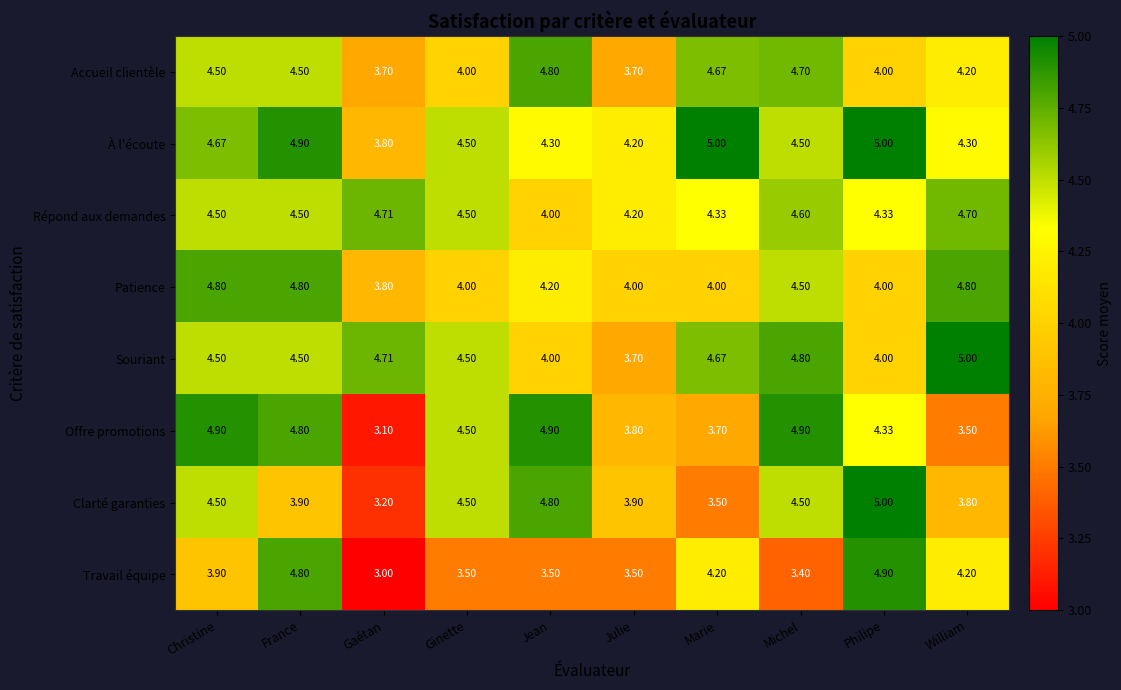

At which label does Souriant first exceed 4?

Christine